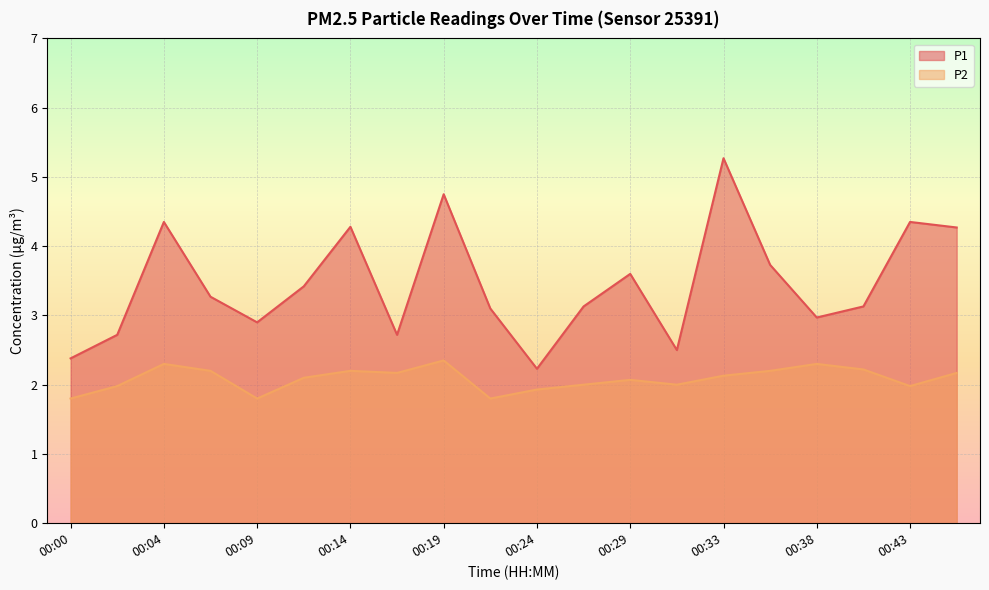

What is the sum of all P2 values?

41.7